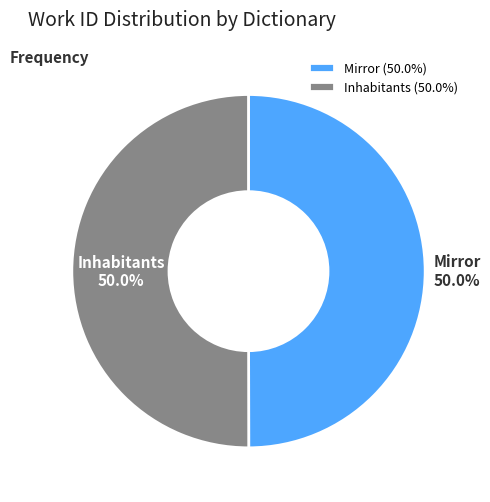

Approximately how many times larger is the value at Mirror compared to Inhabitants?

1.0